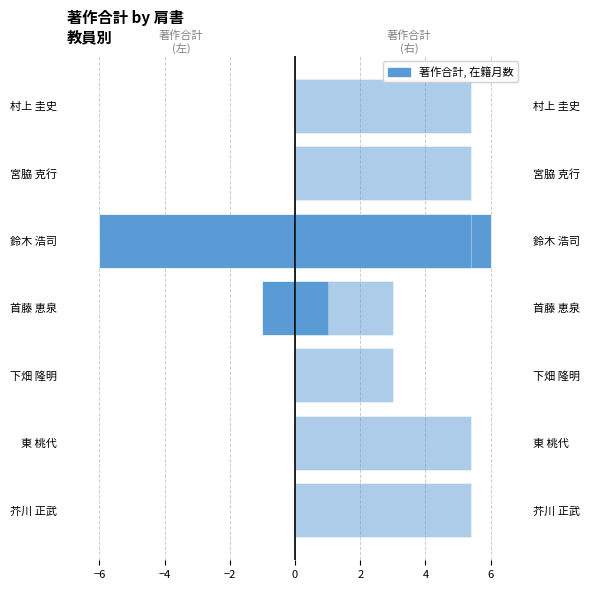

What is the average value of the 在籍月数(scaled) series?

1.0